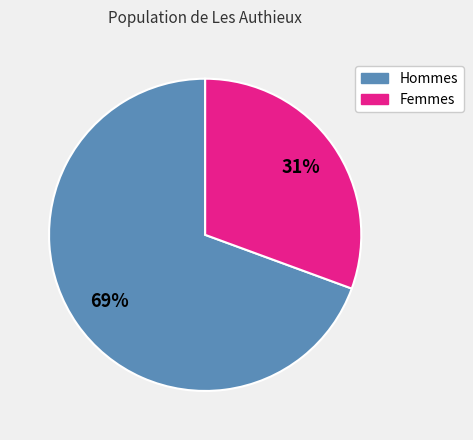

Combined, do Femmes and Hommes account for over 50%?

Yes